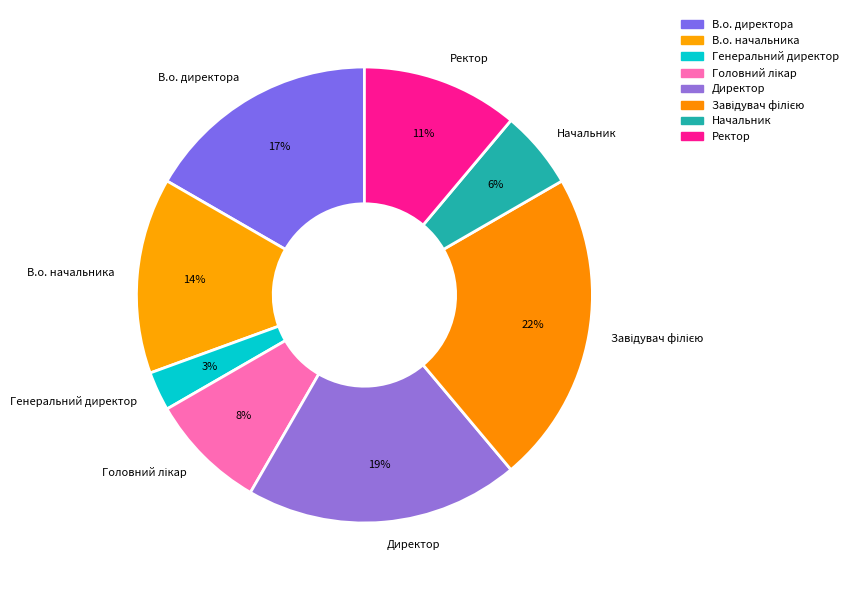

To the nearest percent, what percentage of the pie is В.о. начальника?

14%